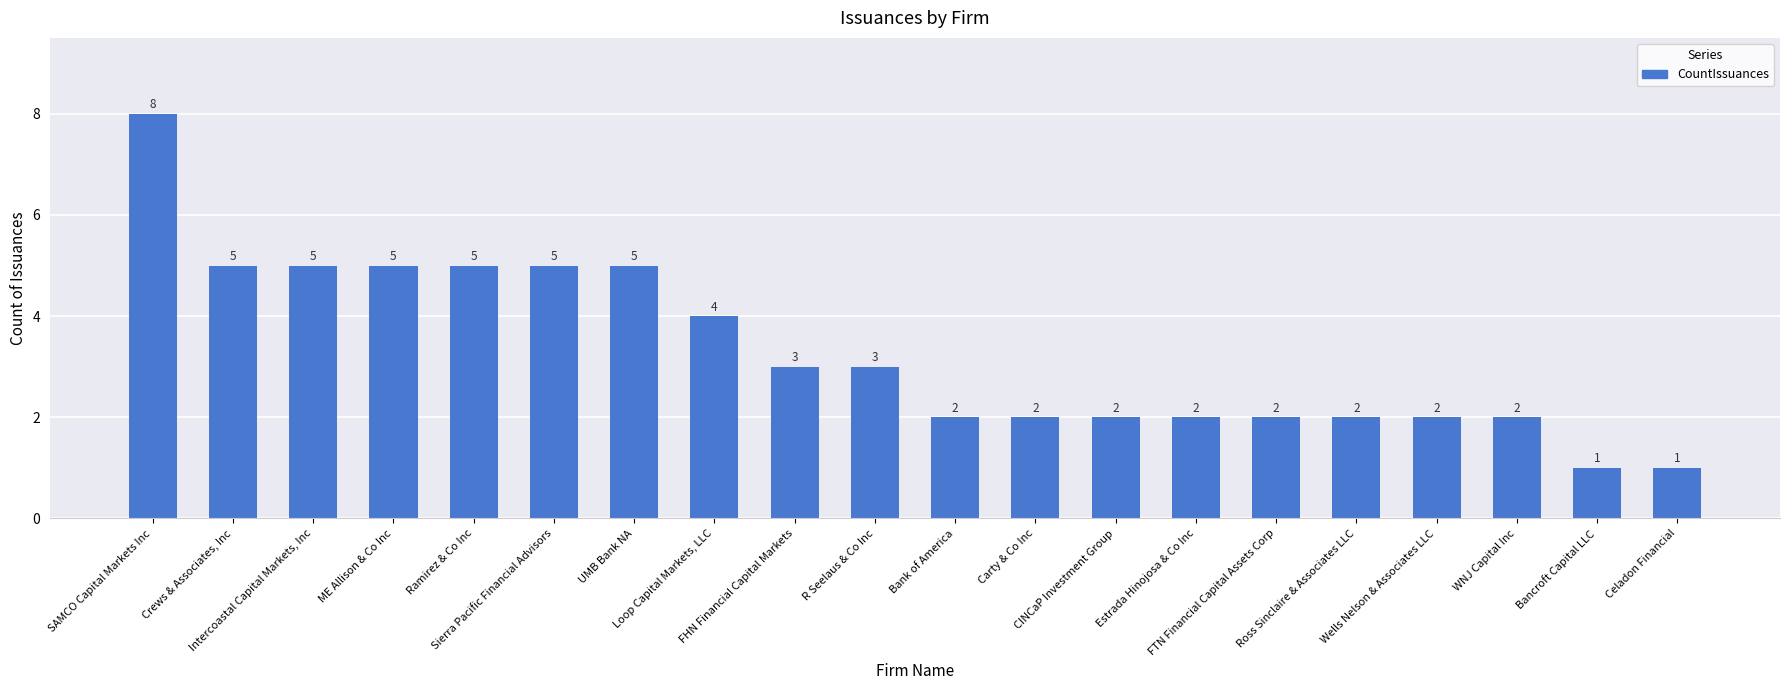

The chart shows a value of 3 at FTN Financial Capital Assets Corp. True or false?

False